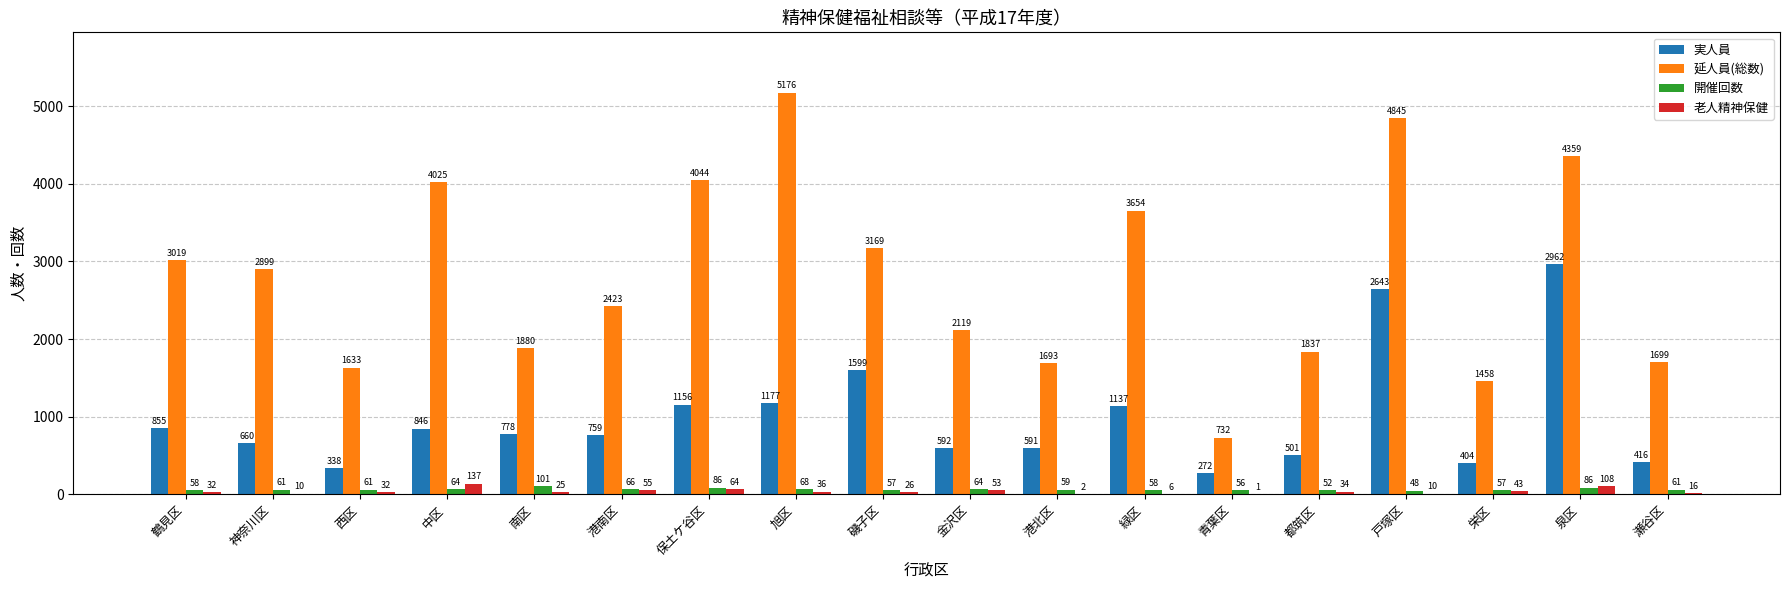

Does the chart contain stacked bars?

No